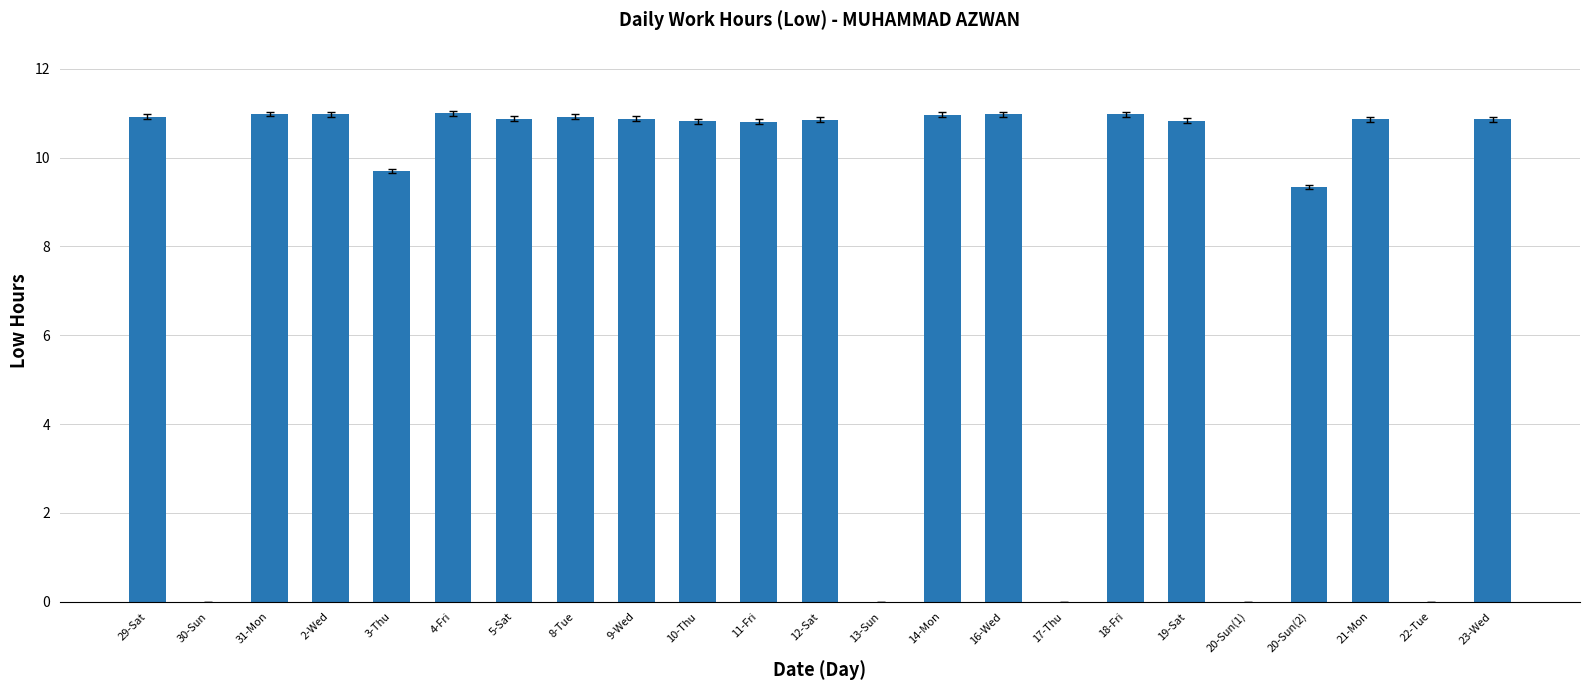

What is the maximum value shown in the chart?

11.0